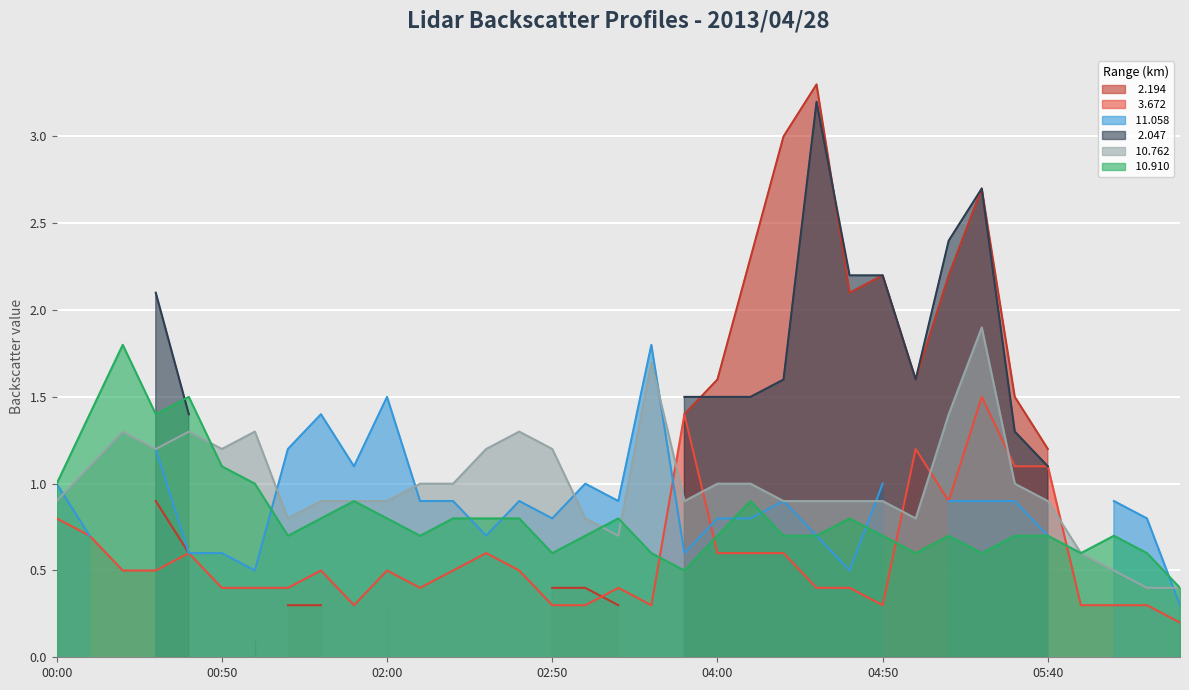

In   3.672, how many points are higher than both neighbors (excluding endpoints)?

8